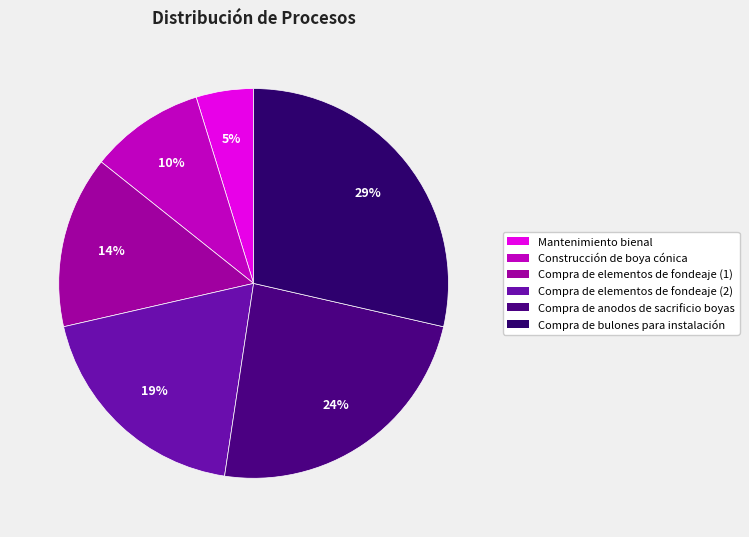

Is Mantenimiento bienal the majority of the pie?

No